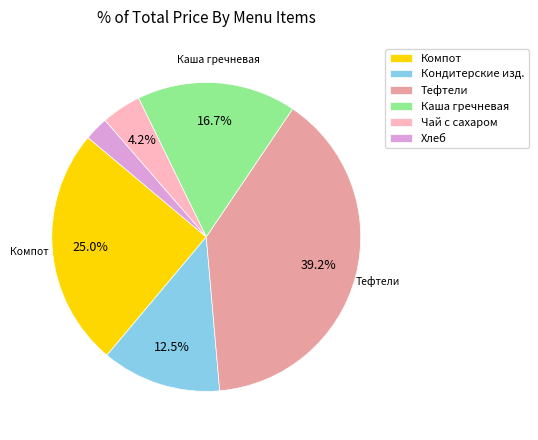

Rank the categories by value from highest to lowest.

Тефтели, Компот, Каша гречневая, Кондитерские изд., Чай с сахаром, Хлеб